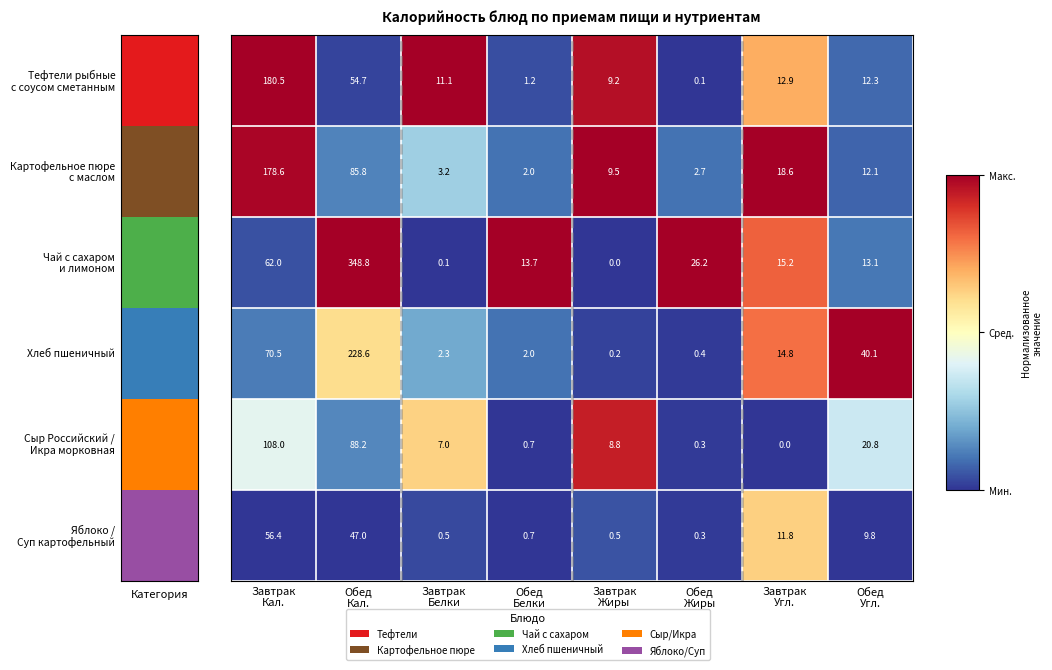

At which category is the sum across all series the highest?

Обед
Кал.